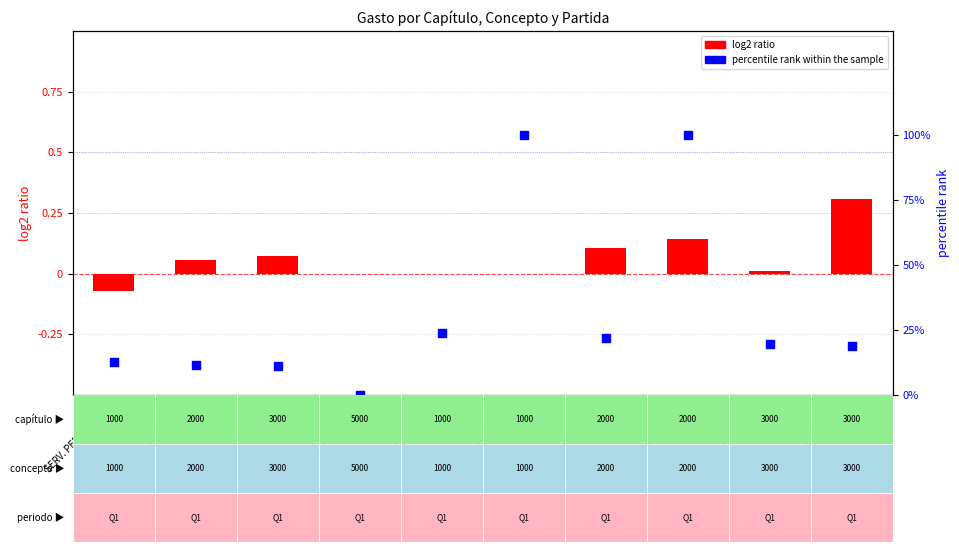

Which series contains the lowest Y value?

log2 ratio